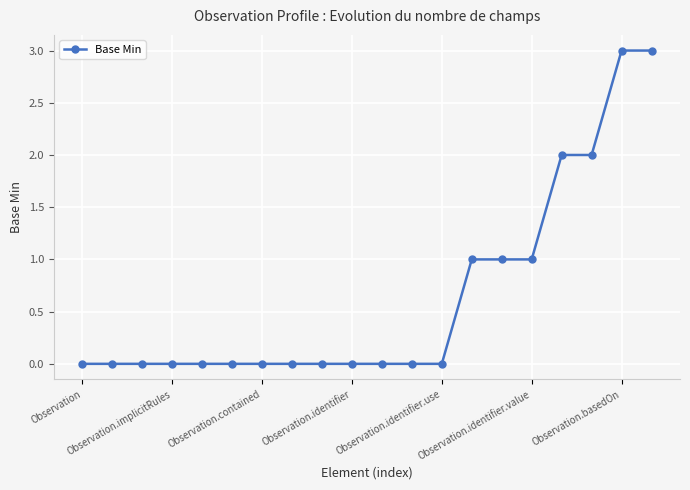

How many categories are shown in the chart?

20